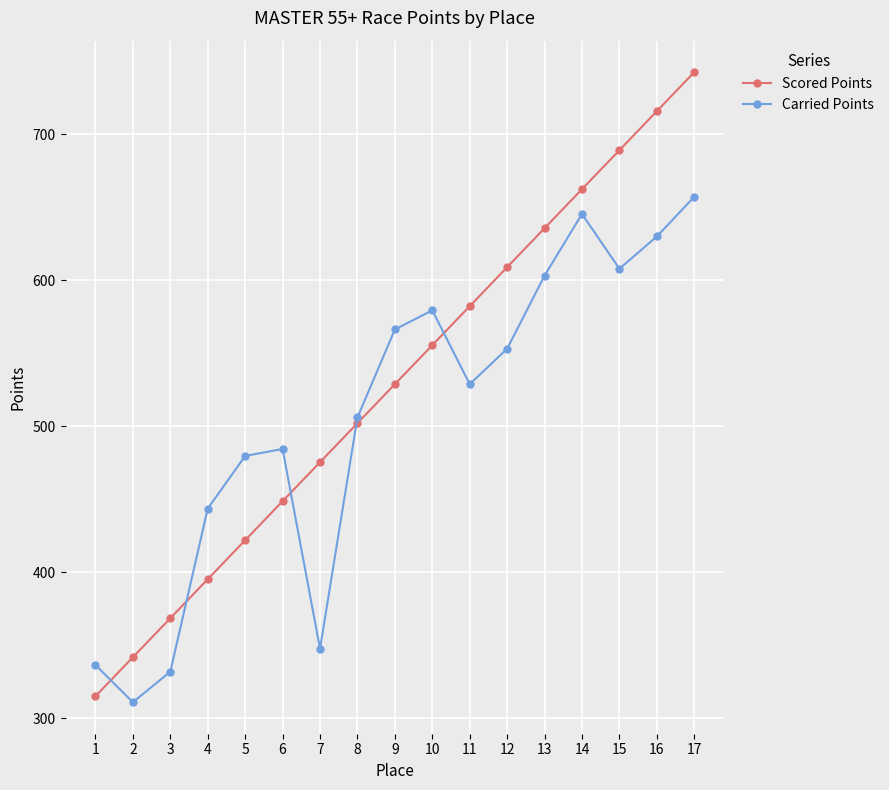

Where is the first local maximum for Carried Points?

6